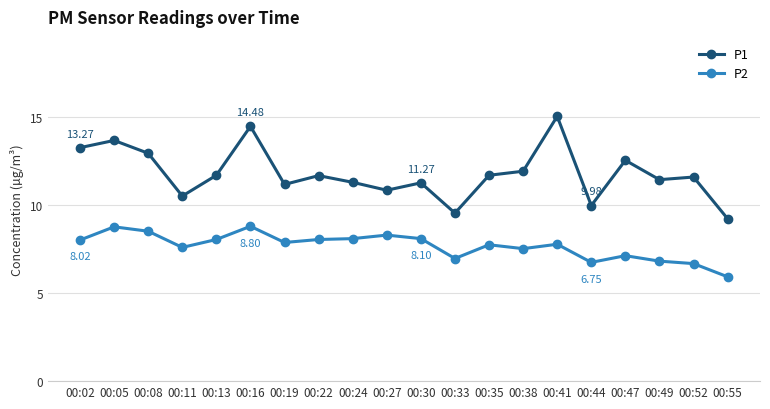

What is the difference between the second highest and minimum values in the P2 series?

2.8